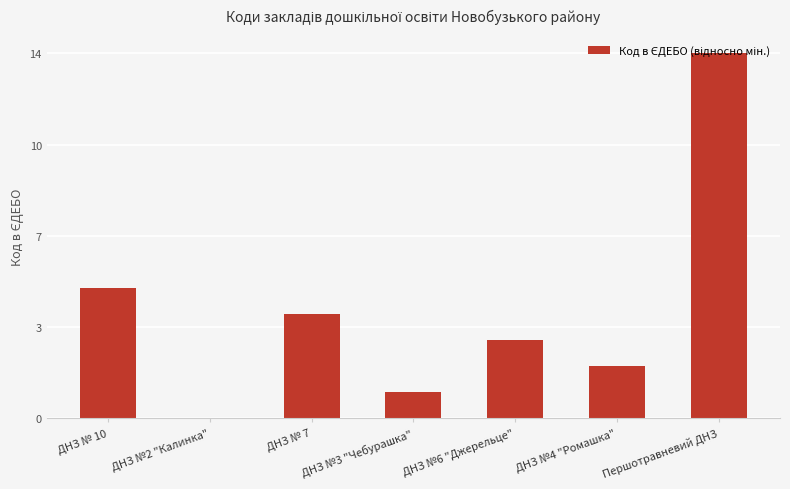

Reading left to right, transcribe all the data shown in this chart.

ДНЗ № 10=5	ДНЗ №2 "Калинка"=0	ДНЗ № 7=4	ДНЗ №3 "Чебурашка"=1	ДНЗ №6 "Джерельце"=3	ДНЗ №4 "Ромашка"=2	Першотравневий ДНЗ=14